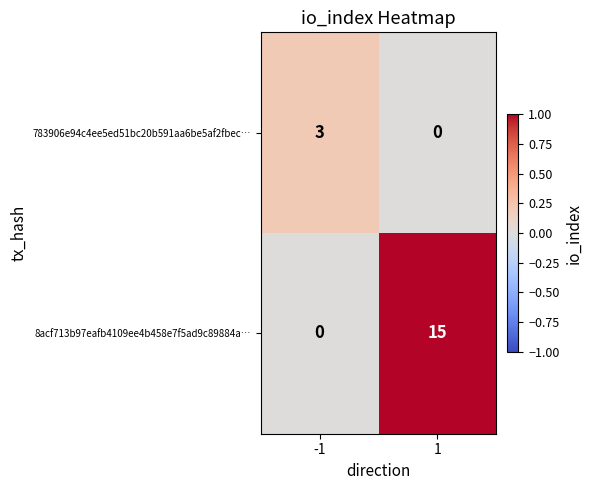

Reading right to left, transcribe all the data shown in this chart.

783906e94c4ee5ed51bc20b591aa6be5af2fbec…: 1=0	-1=3
8acf713b97eafb4109ee4b458e7f5ad9c89884a…: 1=15	-1=0